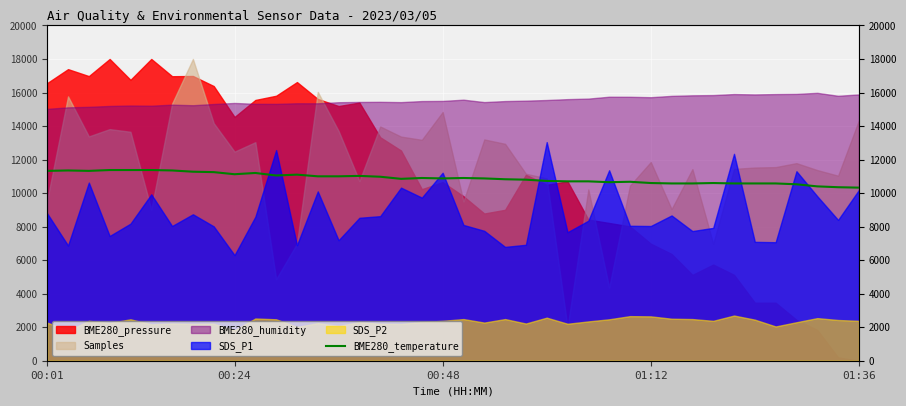

The value at 21 is 4111.0. True or false?

False